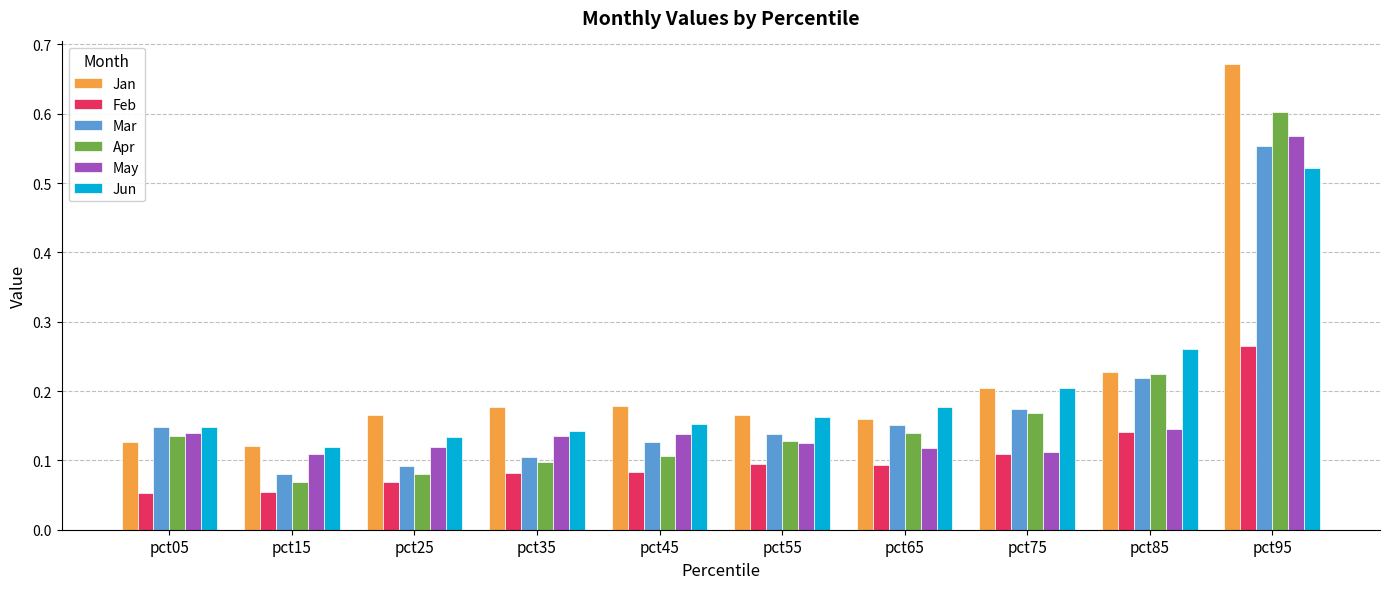

What is the sum of all Apr values?

1.8